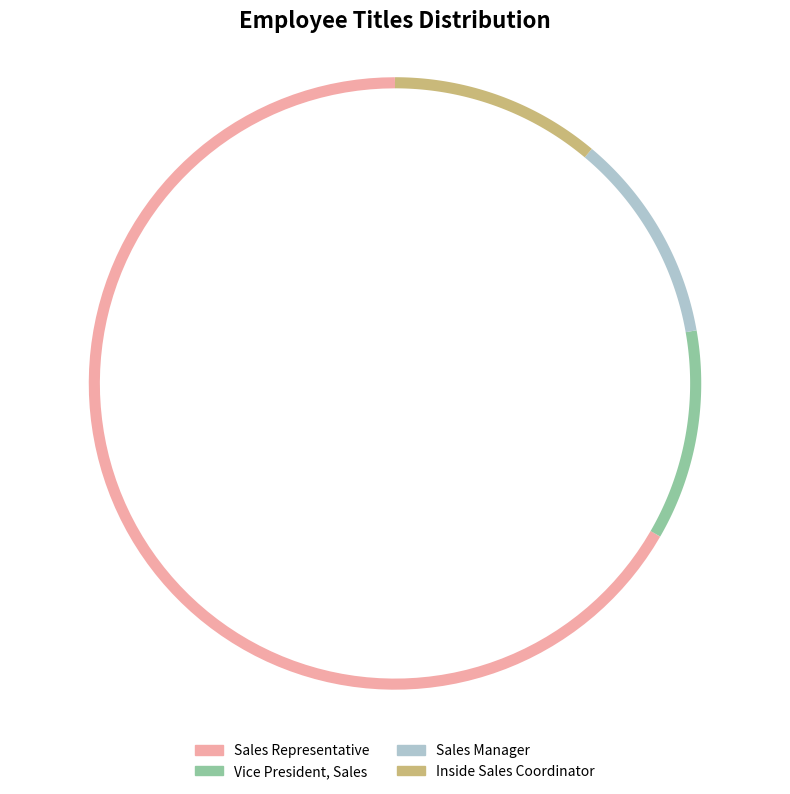

To the nearest percent, what is the average slice percentage?

25%